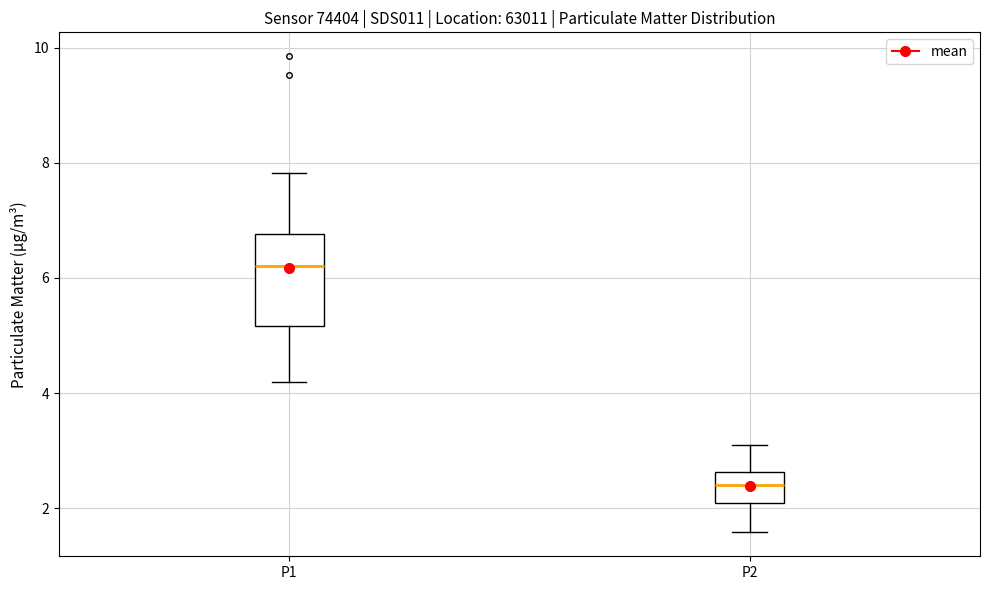

Comparing the boxes themselves (not the whiskers), which one is the tallest?

P1